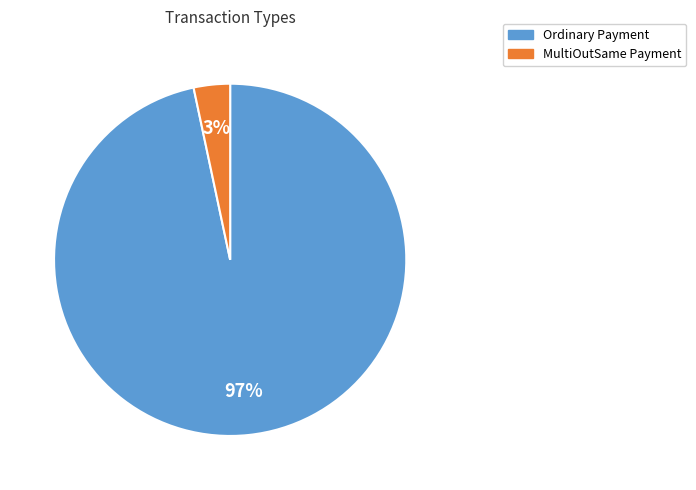

Count the number of slices in the pie.

2